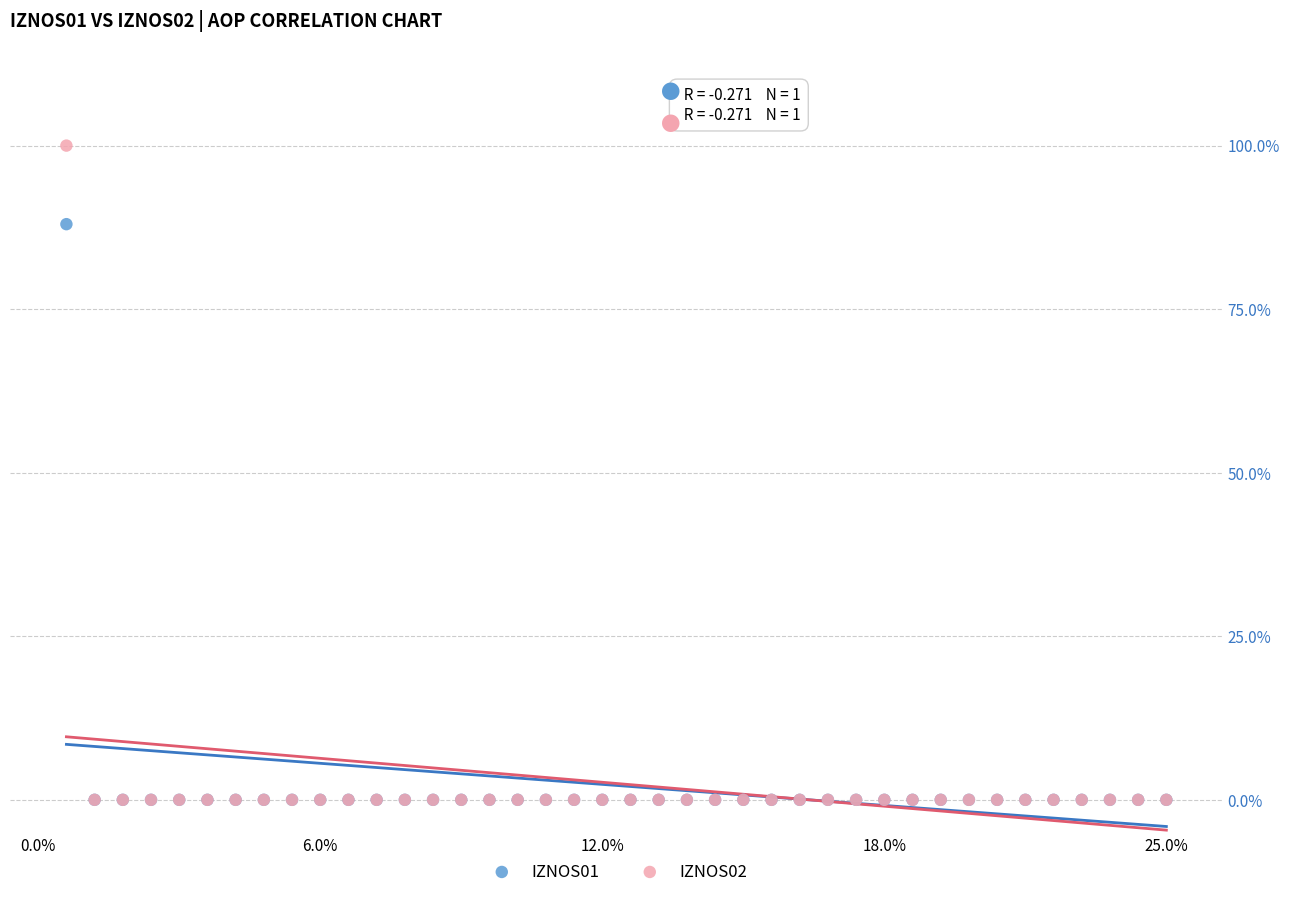

What are all the series names shown in the legend?

IZNOS01, IZNOS02